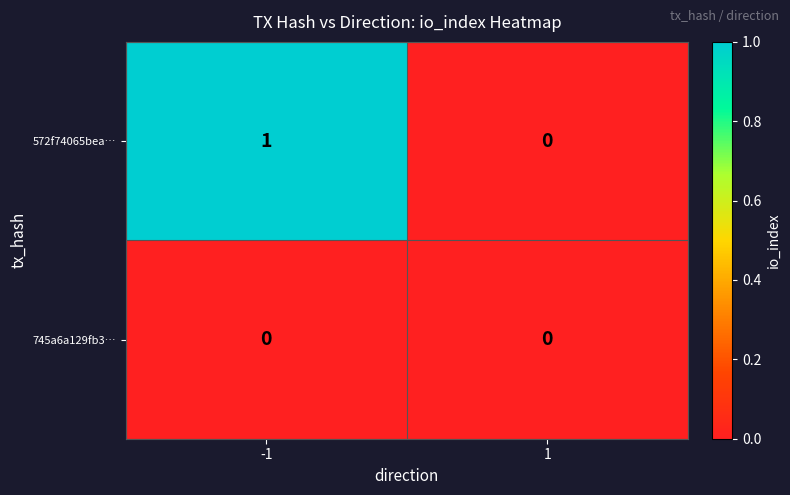

List the series in order of their overall mean, highest first.

572f74065bea…, 745a6a129fb3…